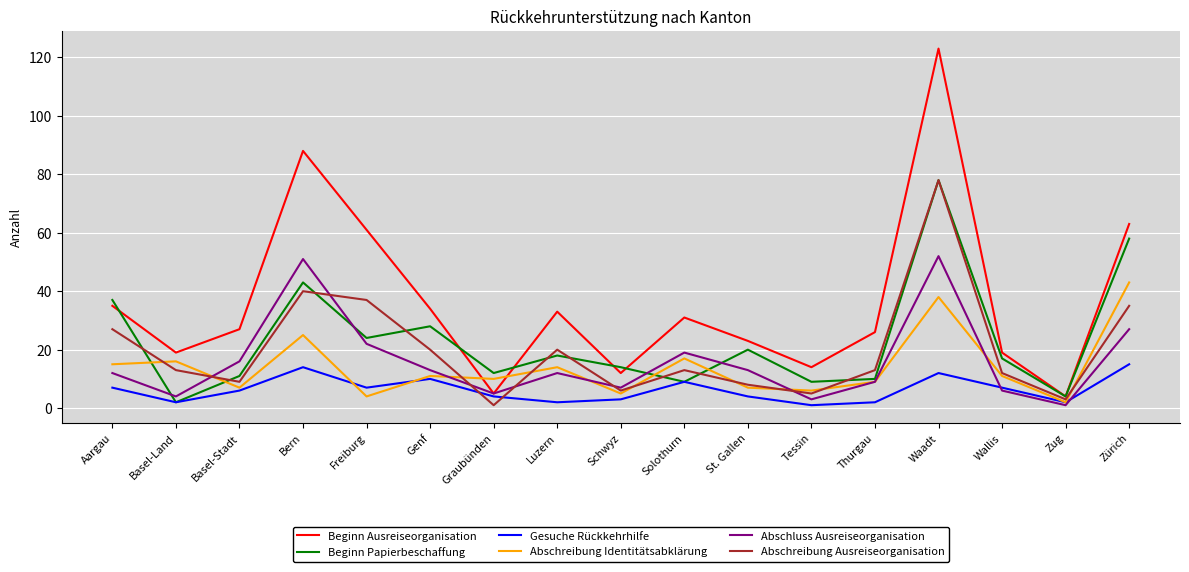

In Gesuche Rückkehrhilfe, how many points are higher than both neighbors (excluding endpoints)?

4